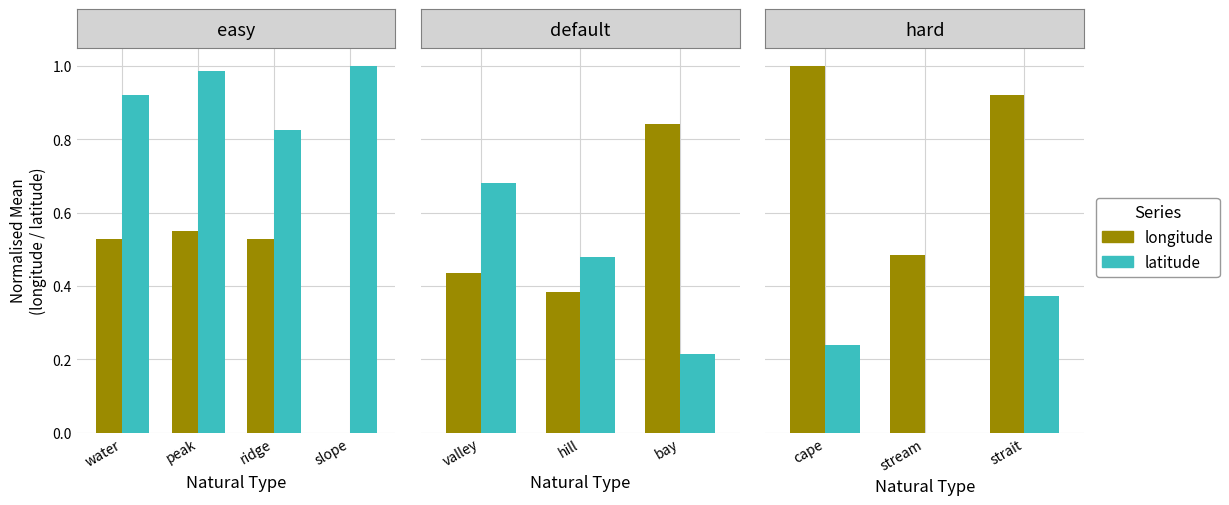

The latitude series shows 0.1 at peak. True or false?

False